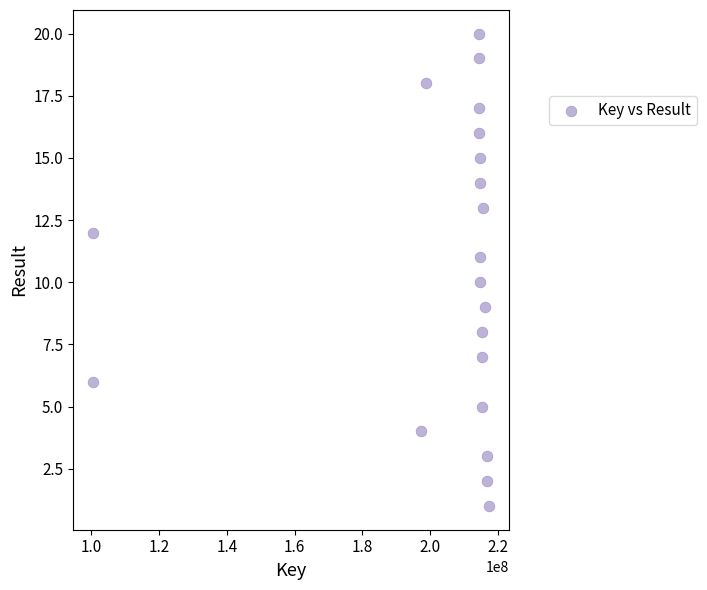

What is the range of Y values (max minus min)?

19